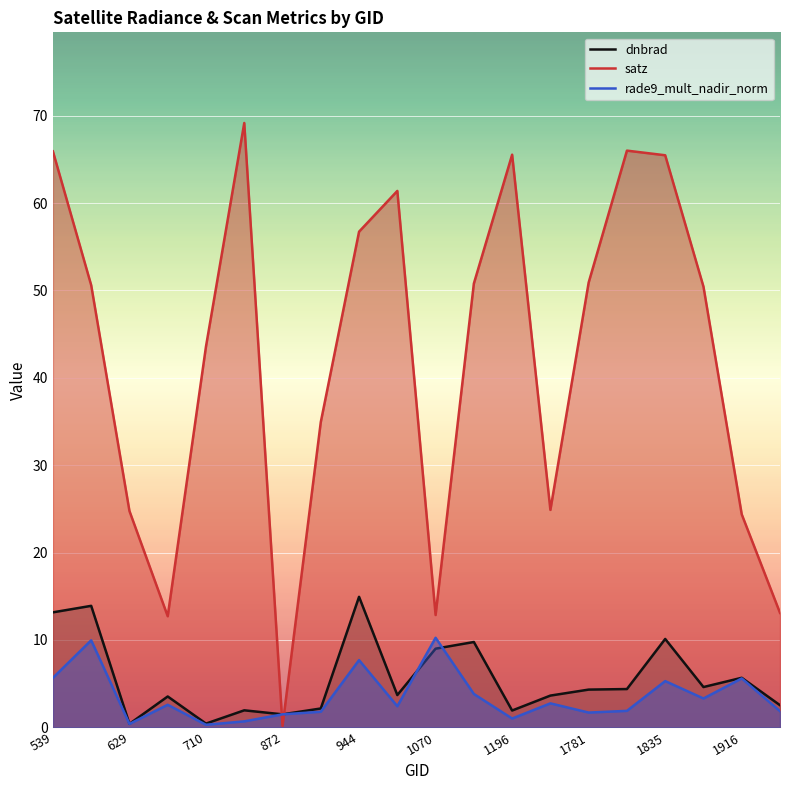

Is it true that dnbrad equals 7.4 at 1781?

False